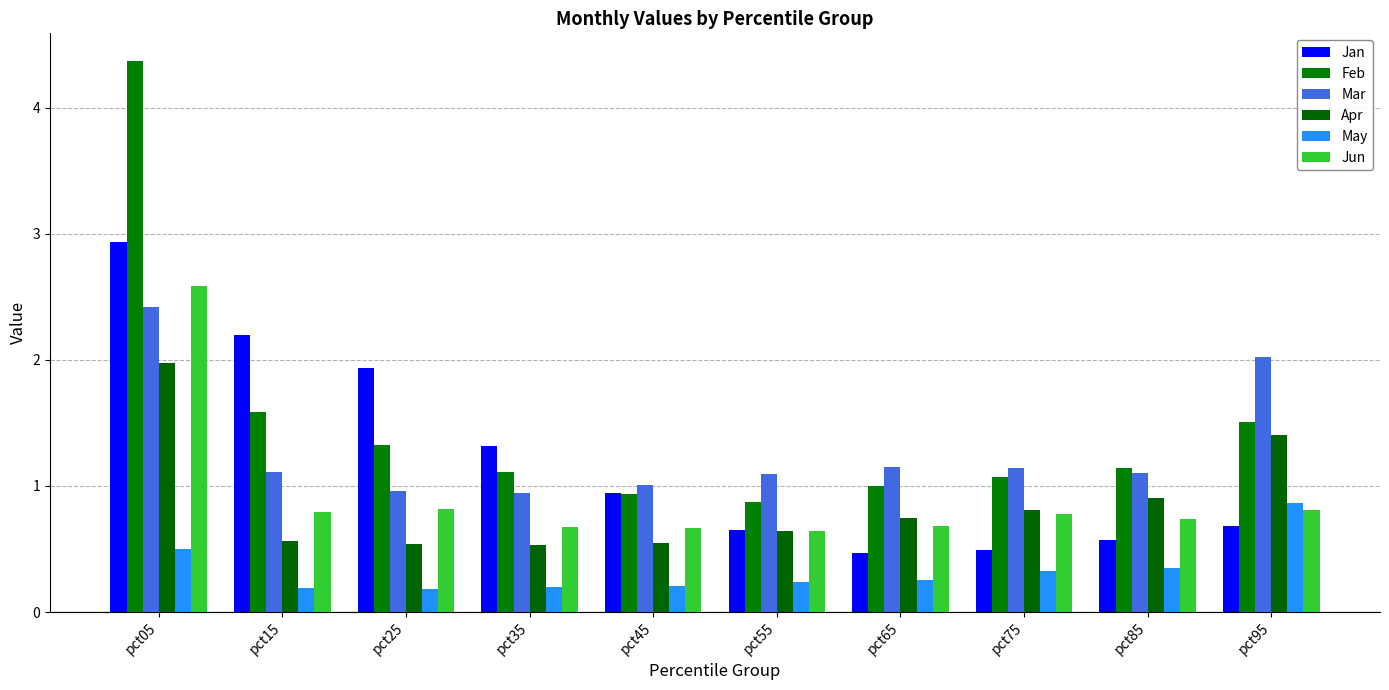

What is the approximate value of Feb at pct85?

1.1